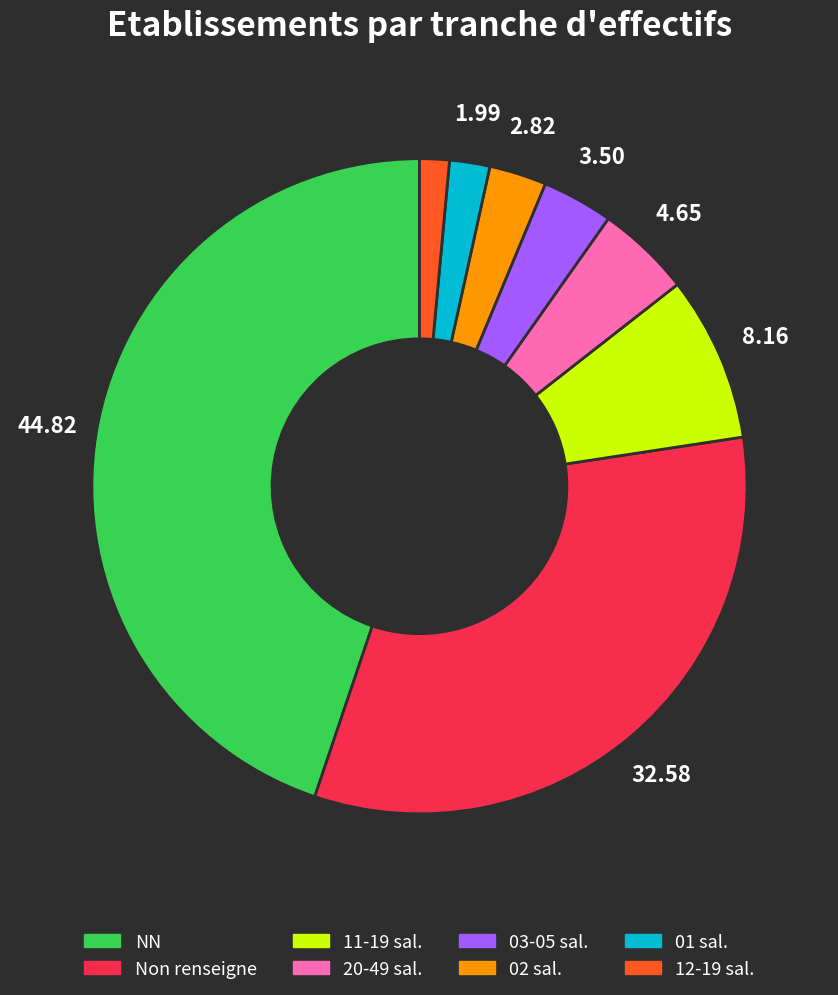

Is there a majority slice in this chart?

No